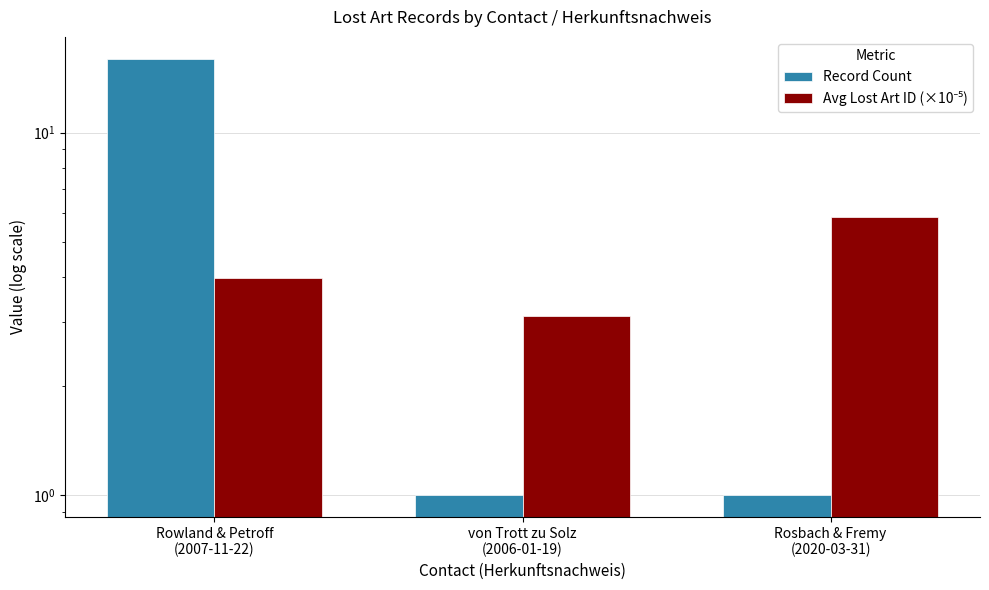

What are all the series names shown in the legend?

Record Count, Avg Lost Art ID (×10⁻⁵)